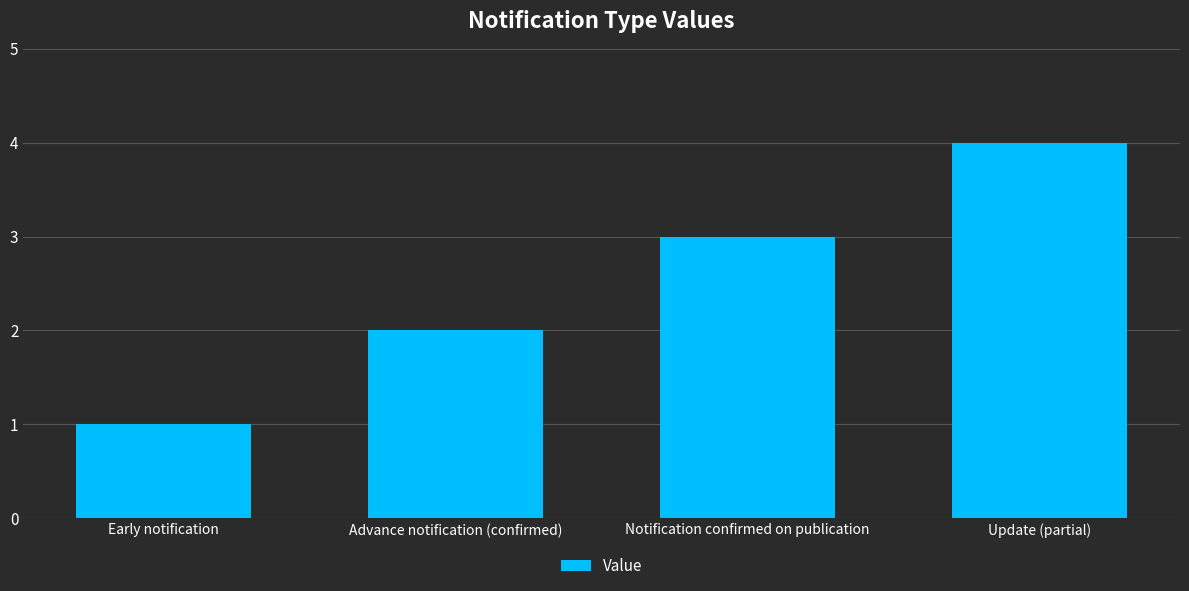

How many values are between 2 and 4?

3